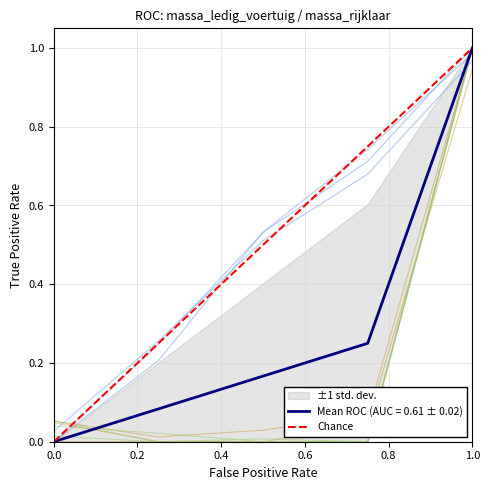

How many values are between 0 and 1?

2